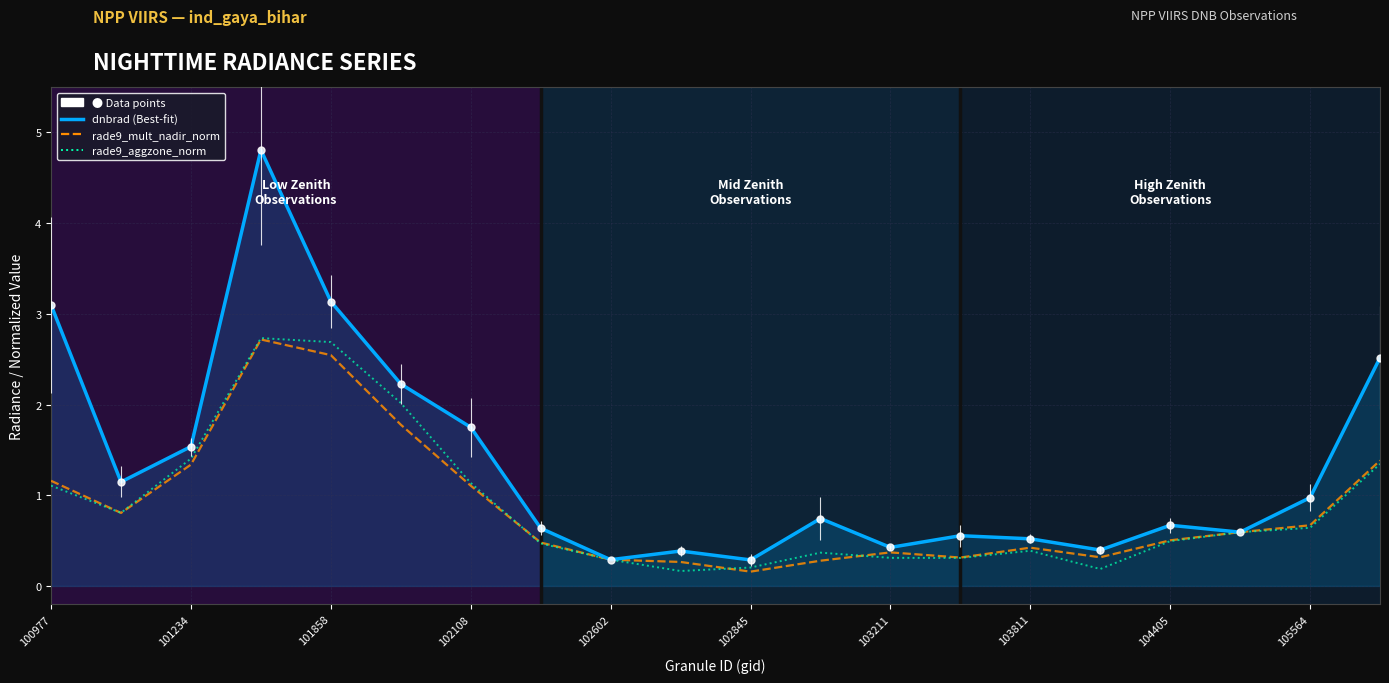

What is the greatest value displayed?

4.8